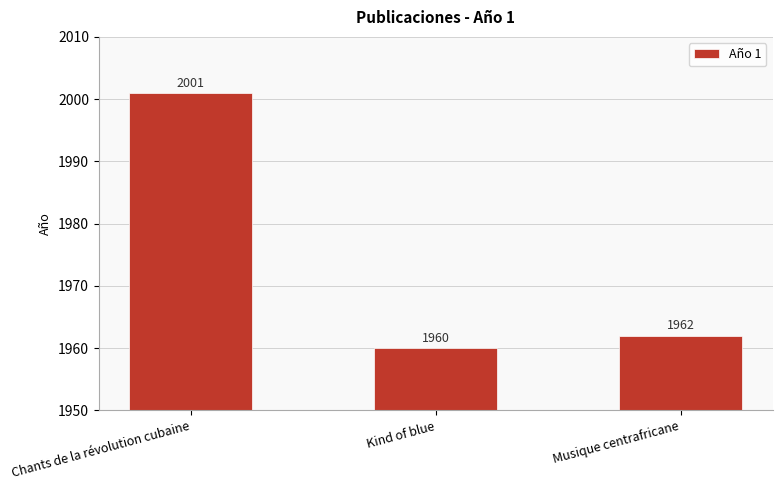

Count the number of data series in this chart.

1